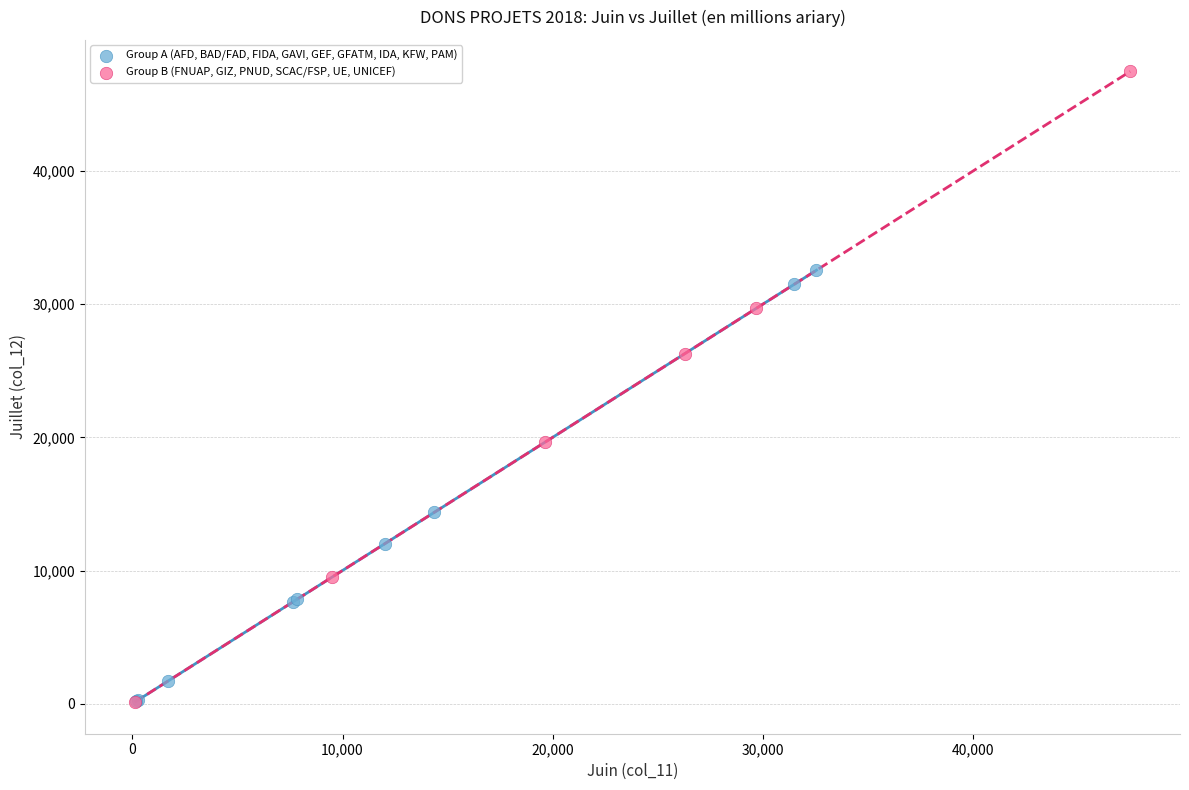

Which series contains the highest Y value?

Group B (FNUAP, GIZ, PNUD, SCAC/FSP, UE, UNICEF)